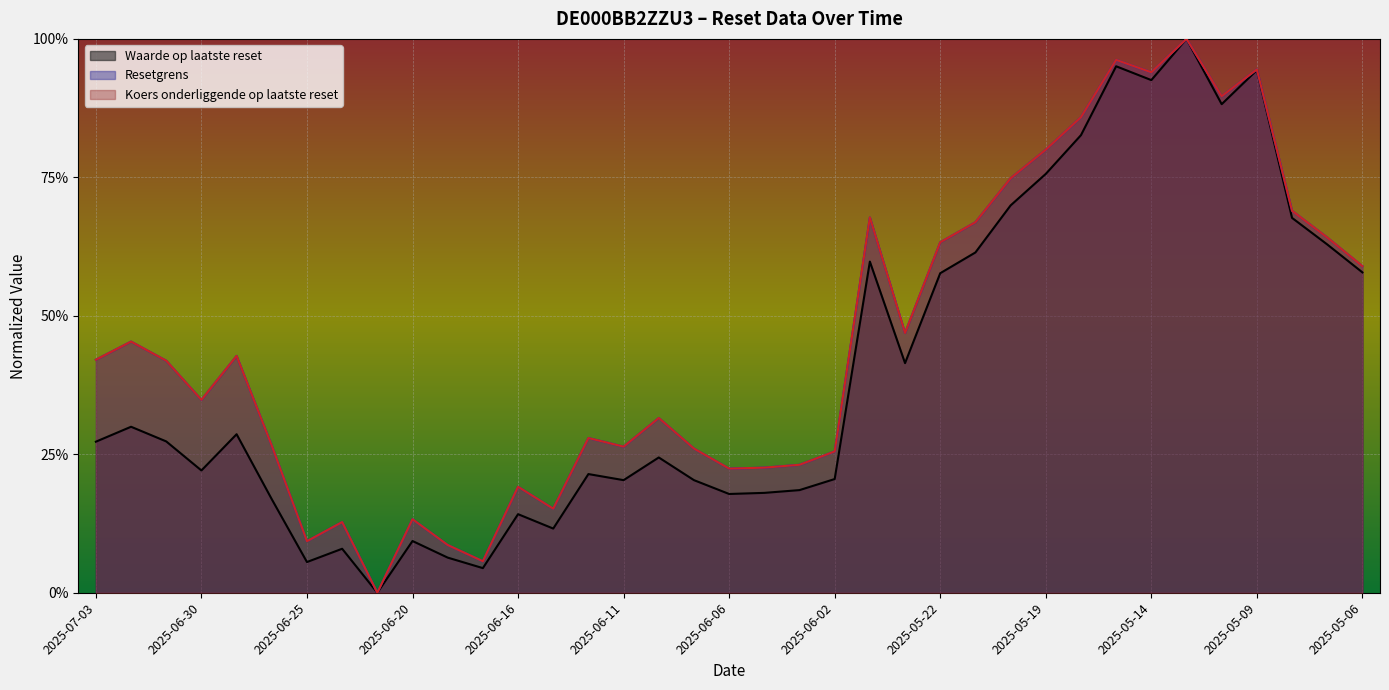

The value of Koers onderliggende op laatste reset at 2025-05-15 is 1.4. True or false?

False